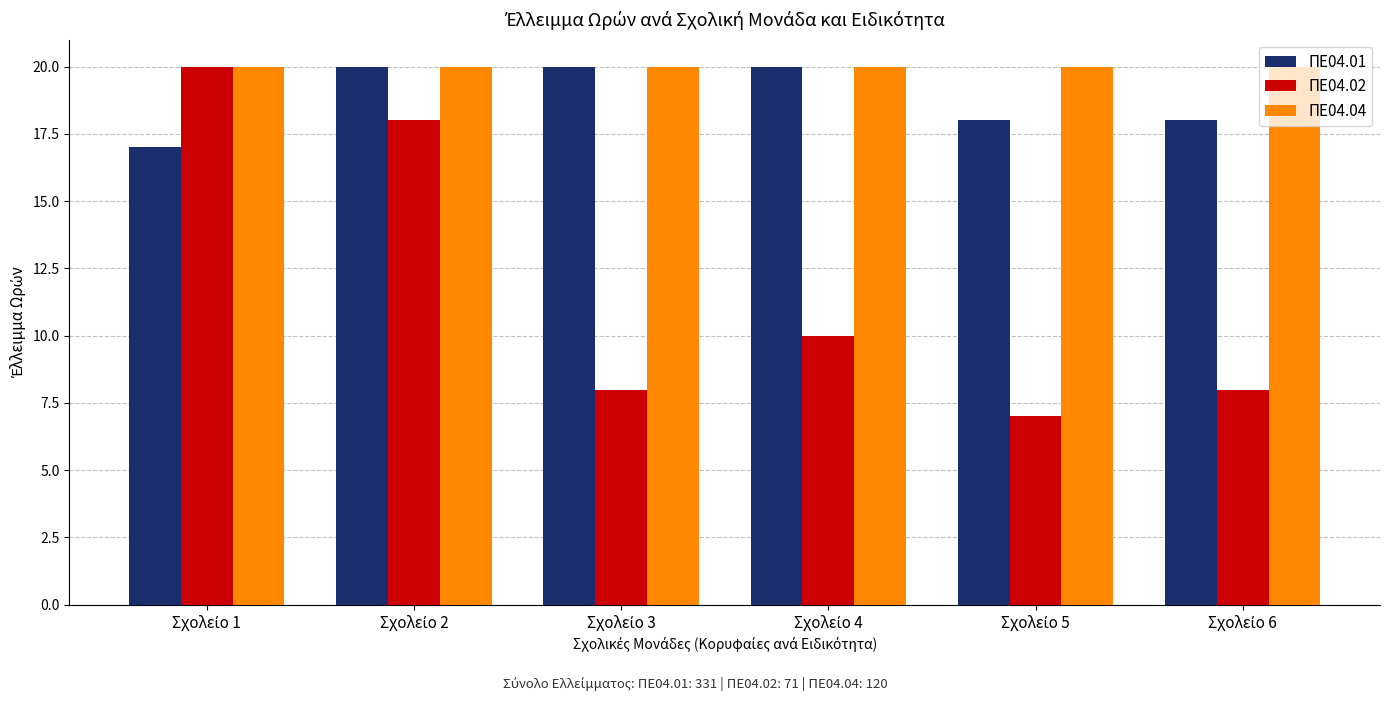

What is the value of the ΠΕ04.02 bar at the 5th from the left?

7